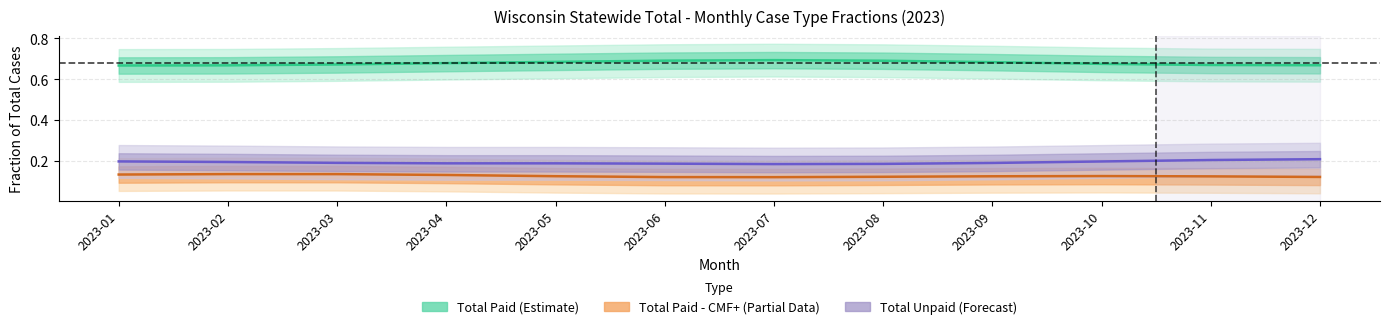

What is the value of the Total Paid (Estimate) point at the 1st from the left?

0.7